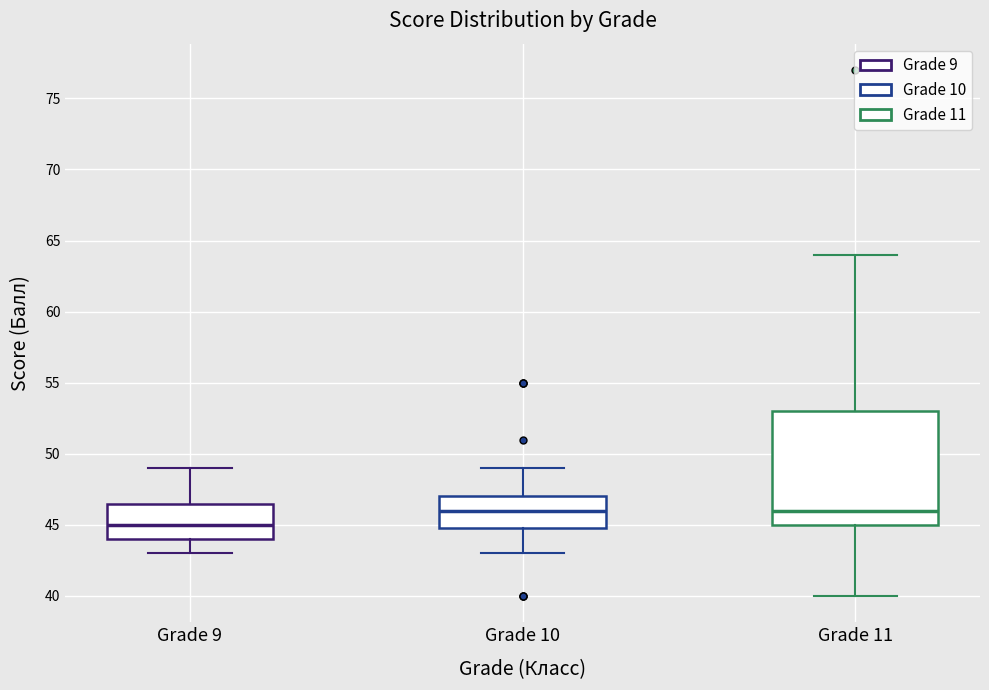

Reading left to right, read every box against the y-axis: the position of its median line, the range the box covers, and the ends of its whiskers. The values are not printed on the chart, so give them approximately, as read against the axis.

Grade 9: median 45.0, box 44.0 to 46.5, whiskers 43.0 to 49.0
Grade 10: median 46.0, box 45.0 to 47.0, whiskers 43.0 to 49.0
Grade 11: median 46.0, box 45.0 to 53.0, whiskers 40.0 to 64.0